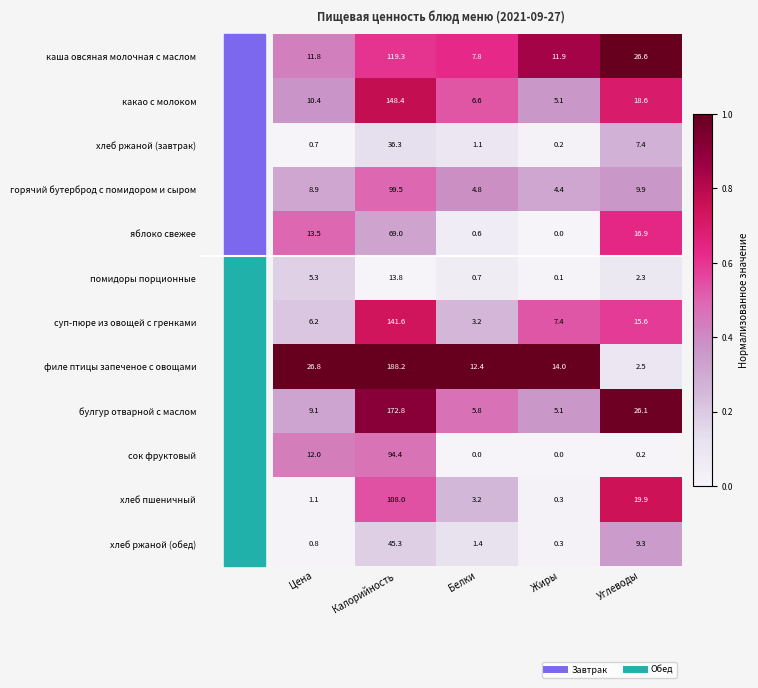

At which label does хлеб ржаной (завтрак) reach its minimum?

Жиры